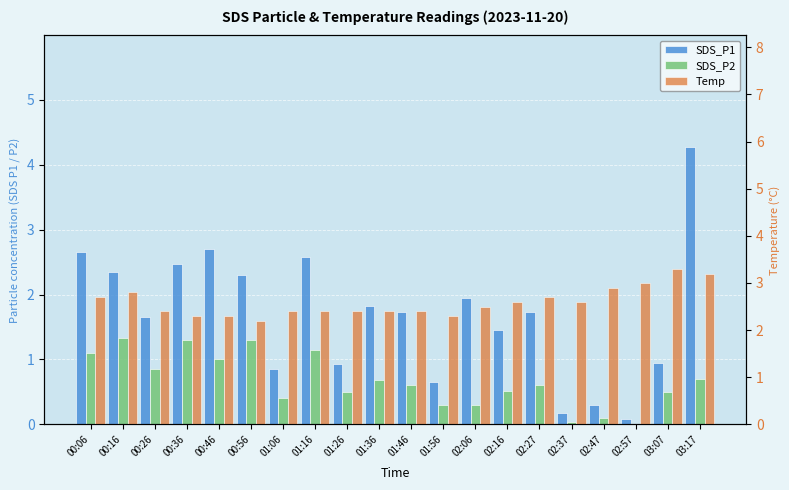

Does the chart contain any negative values?

No